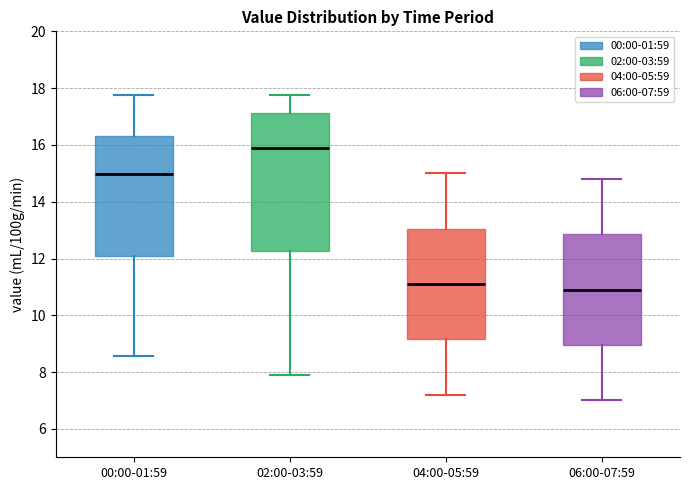

Reading left to right, transcribe this box plot: for each box, give where its median line is, the range the box spans, and where its two whiskers end, as read against the y-axis. The values are not printed on the chart, so give them approximately, as read against the axis.

00:00-01:59: median 15.0, box 12.0 to 16.4, whiskers 8.6 to 17.8
02:00-03:59: median 16.0, box 12.2 to 17.2, whiskers 8.0 to 17.8
04:00-05:59: median 11.2, box 9.2 to 13.0, whiskers 7.2 to 15.0
06:00-07:59: median 11.0, box 9.0 to 12.8, whiskers 7.0 to 14.8